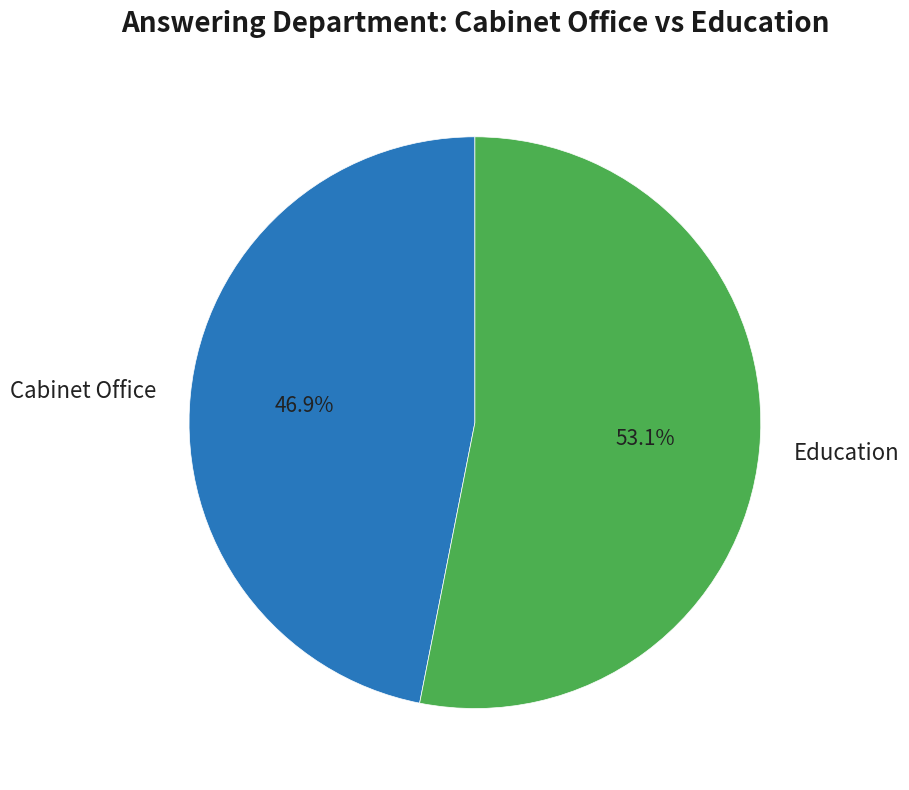

Does Education account for over 50% of the chart?

Yes